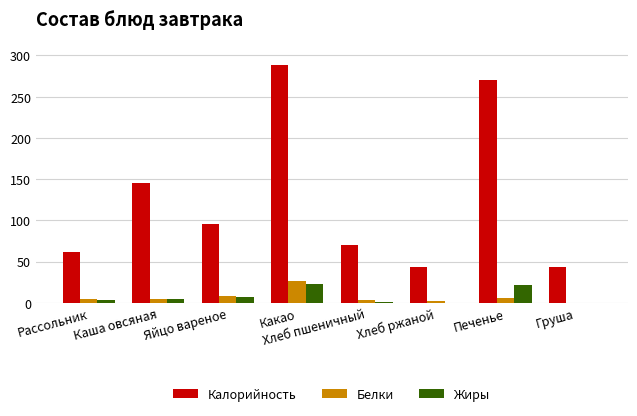

At which category does the chart reach its peak across all series?

Какао